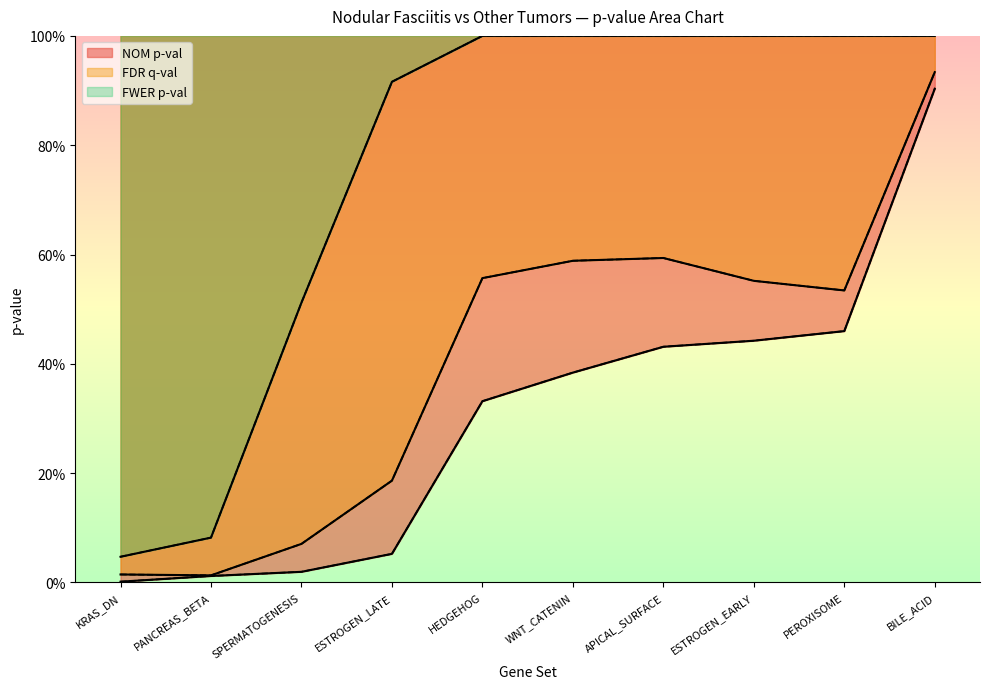

How many data points does each series have?

10